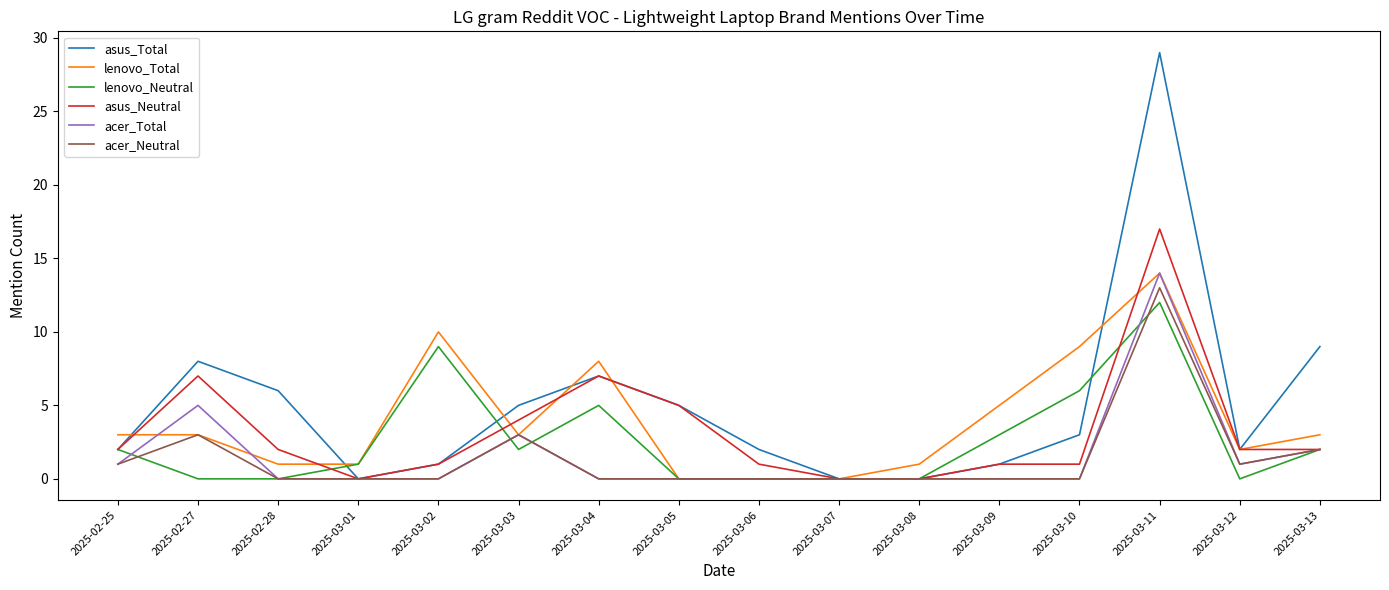

Which category has the highest value in the acer_Total series?

2025-03-11